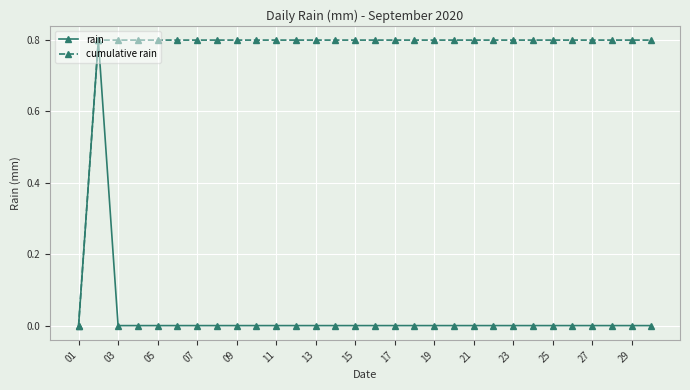

What is the maximum value for rain?

0.8